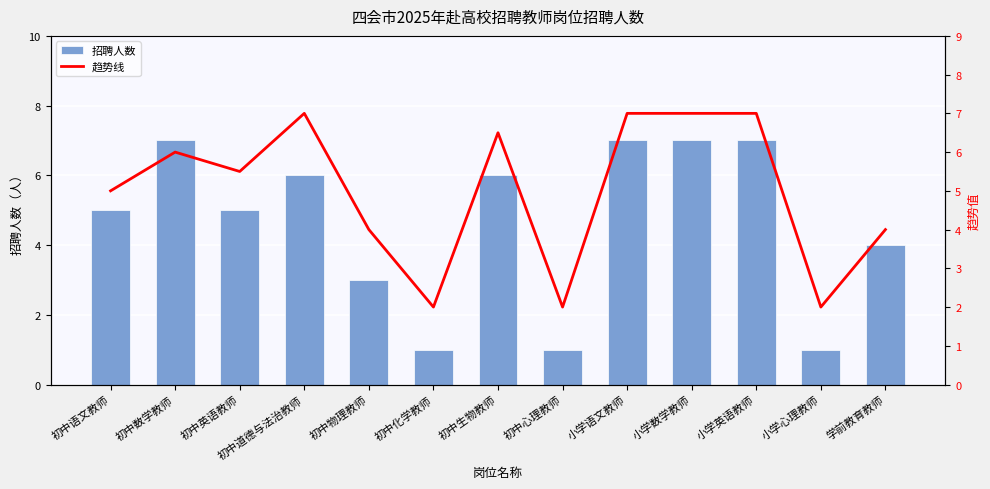

What is the difference between the second highest and minimum values in the 招聘人数 series?

6